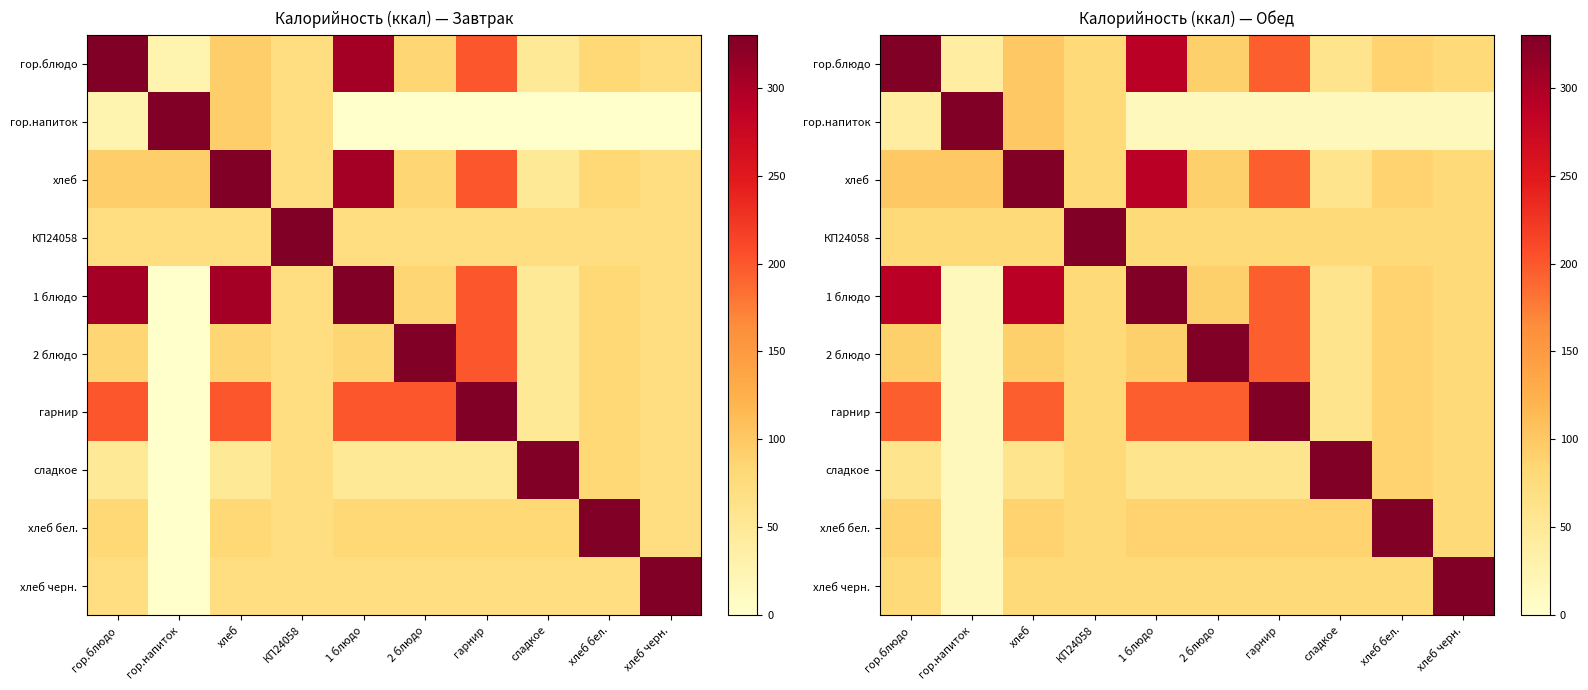

Between 1 блюдо and хлеб бел., which series saw the biggest shift?

1 блюдо